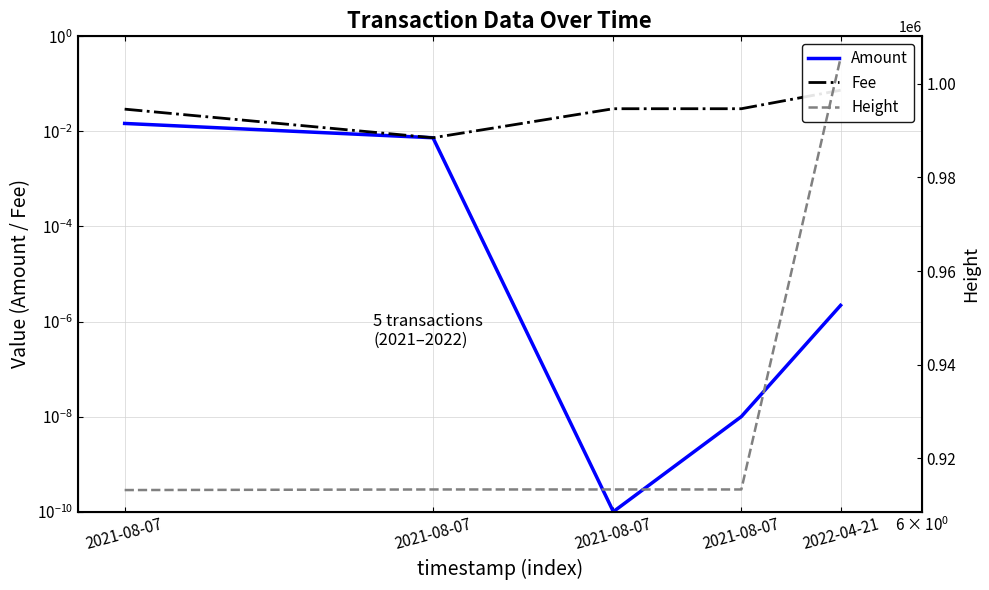

What is the difference between the highest and lowest values at 2021-08-07?

913161.0